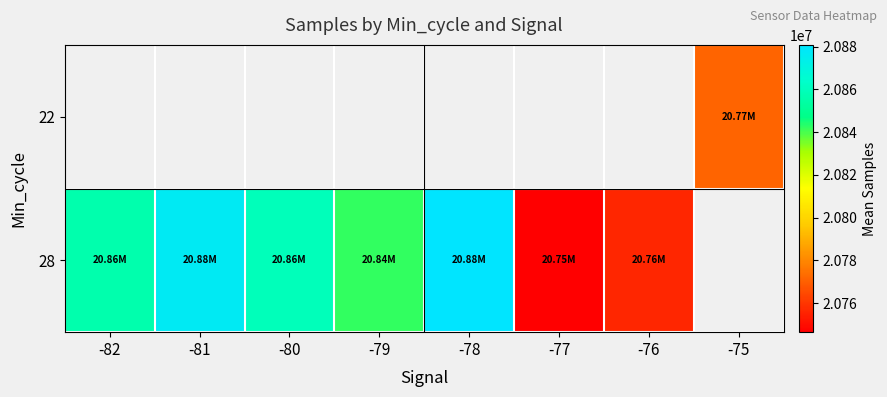

List the series in order of their peak value, lowest first.

22, 28